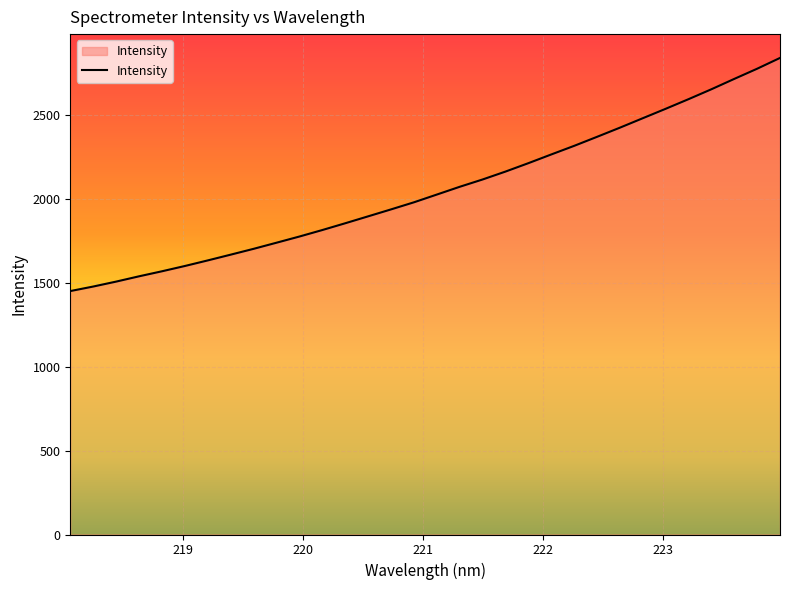

What is the difference between the maximum and minimum values?

1388.2